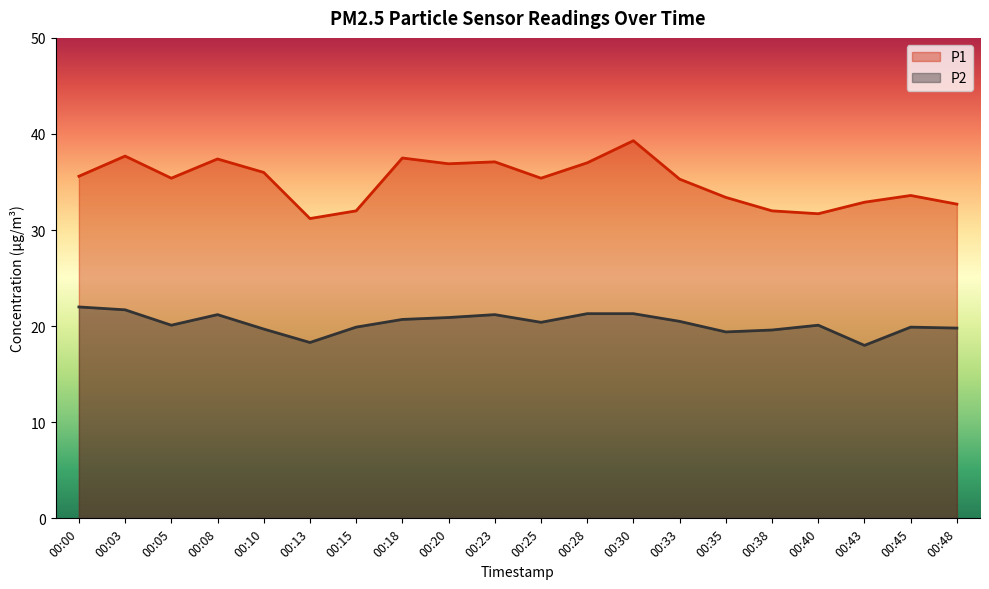

True or false: P1 and P2 intersect in this chart.

False